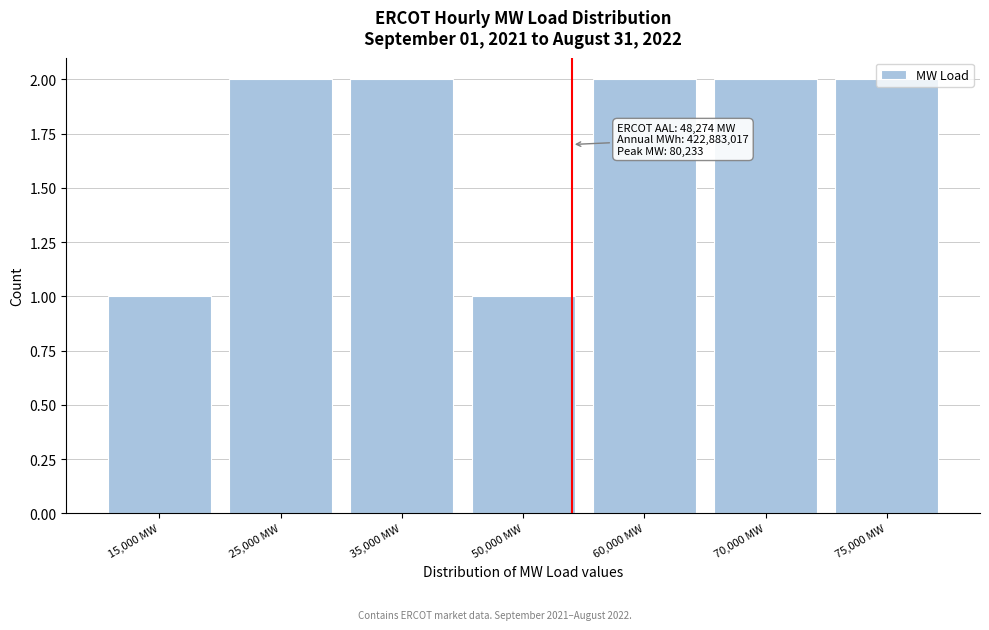

What is the sum of all values?

12